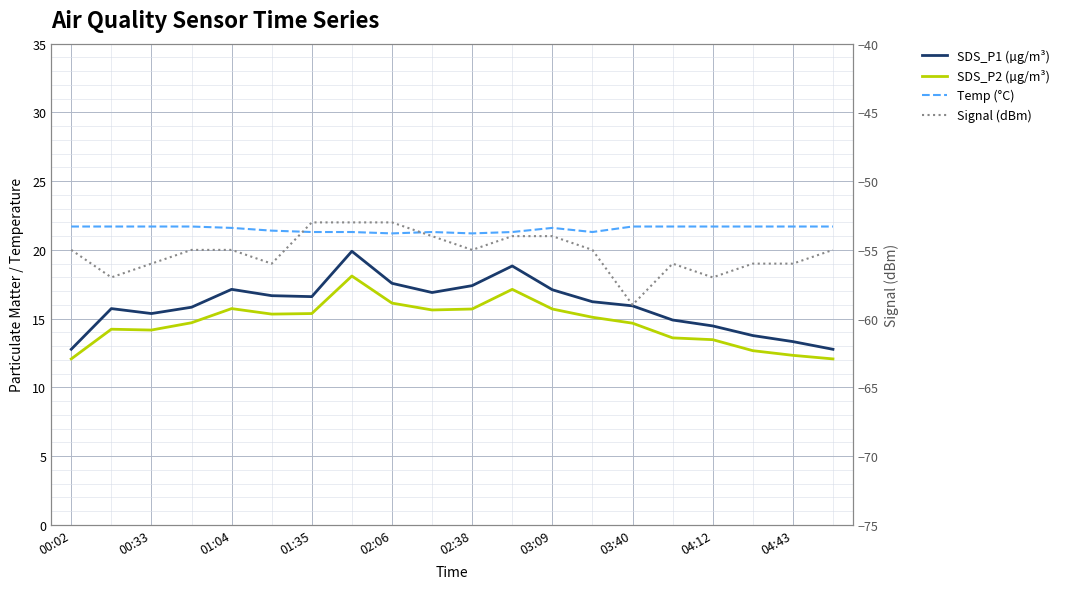

How many Signal (dBm) values are between -56 and -54?

14